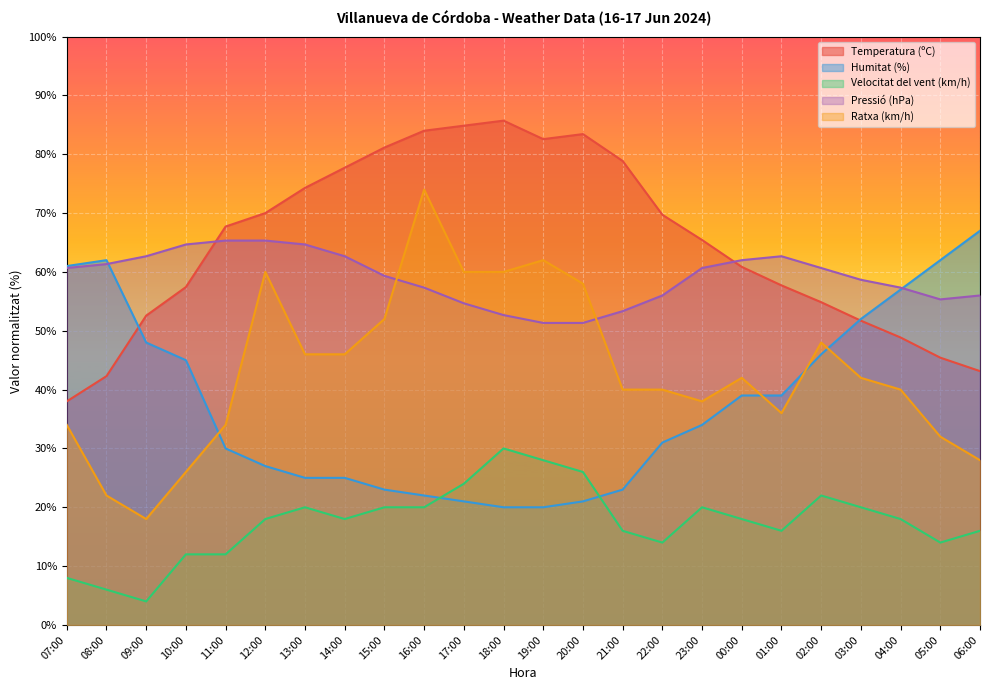

After their last crossing, which series has the higher values: Ratxa (km/h) or Humitat (%)?

Humitat (%)